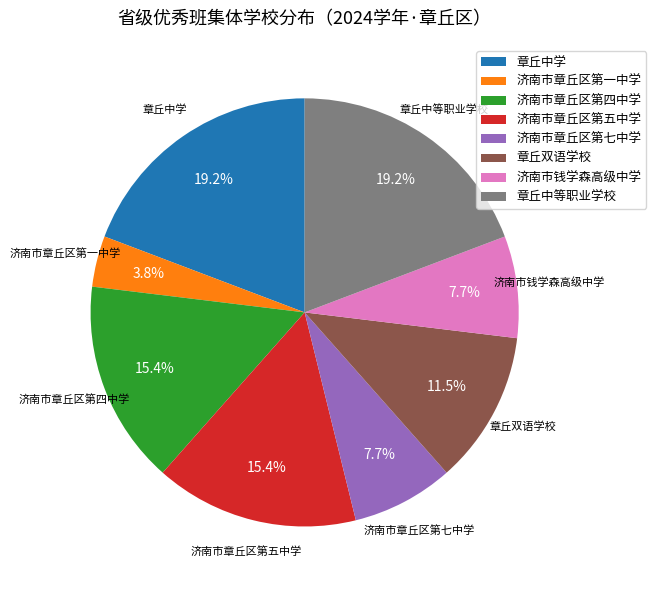

Do 济南市钱学森高级中学 and 济南市章丘区第五中学 together represent more than half of the pie?

No